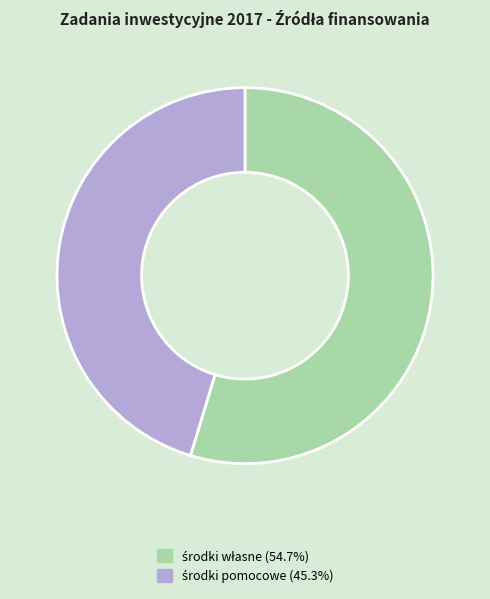

Count the number of slices in the pie.

2